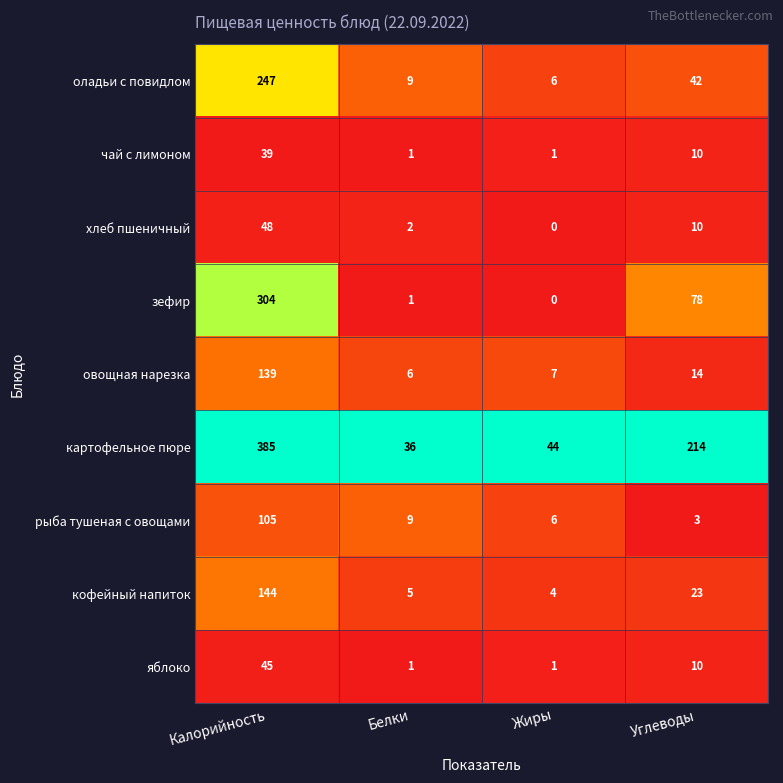

At which label is чай с лимоном closest to 20?

Углеводы